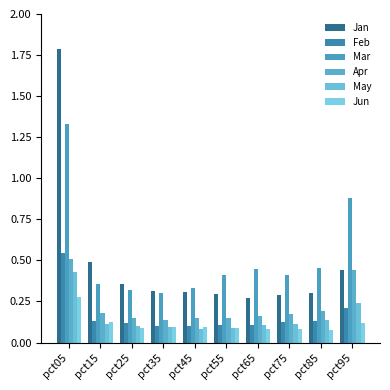

What is the difference between the maximum and minimum values in the Jun series?

0.2